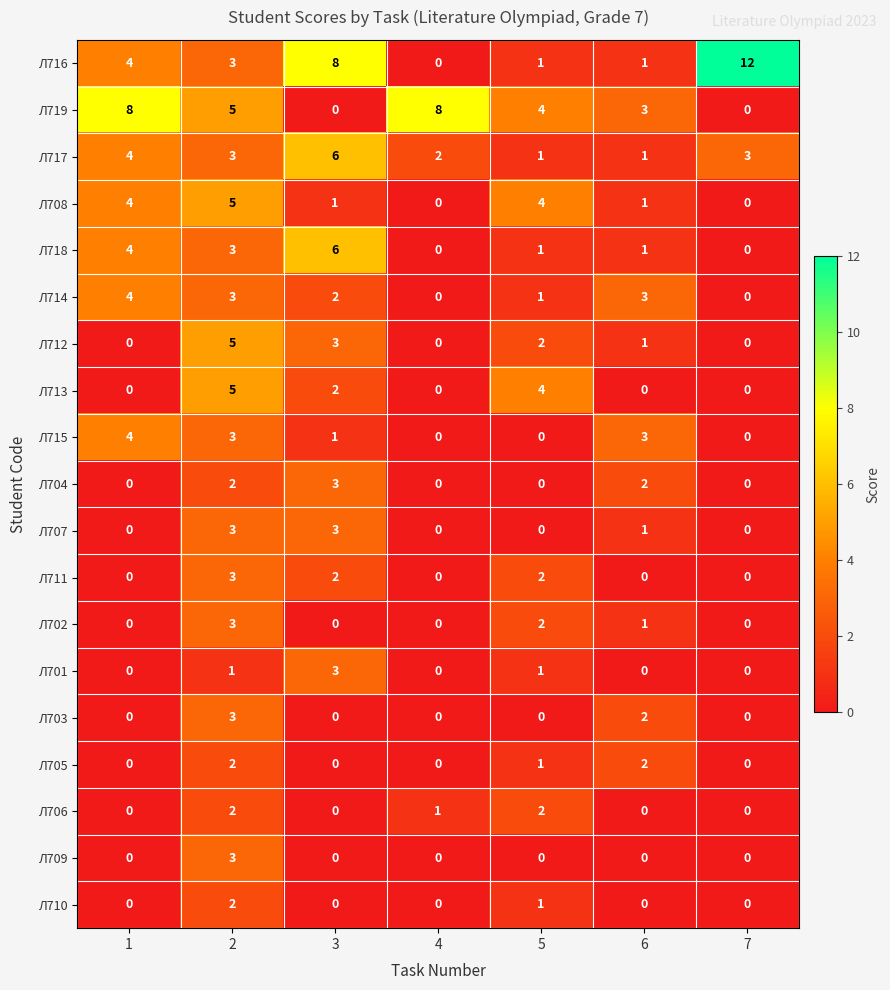

What is the maximum value shown in the chart?

12